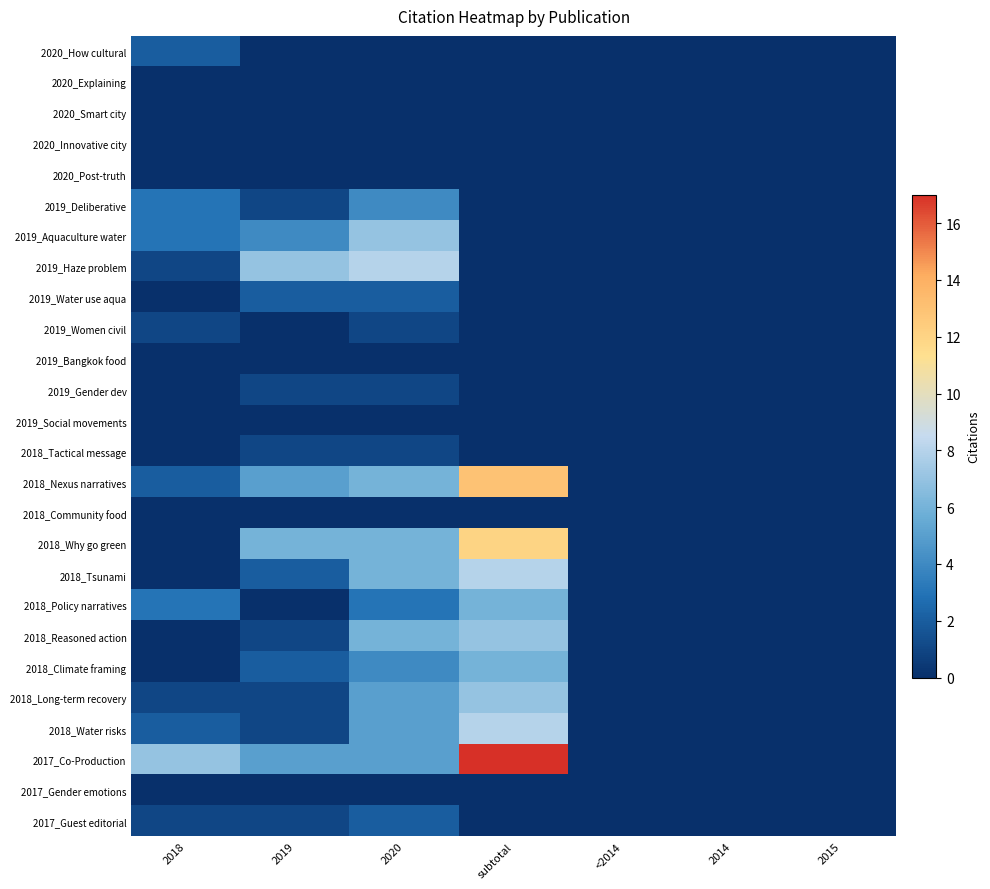

Which series has the largest range (max minus min)?

2017_Co-Production